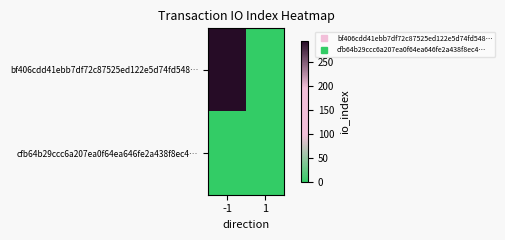

At which category does the chart reach its minimum across all series?

1